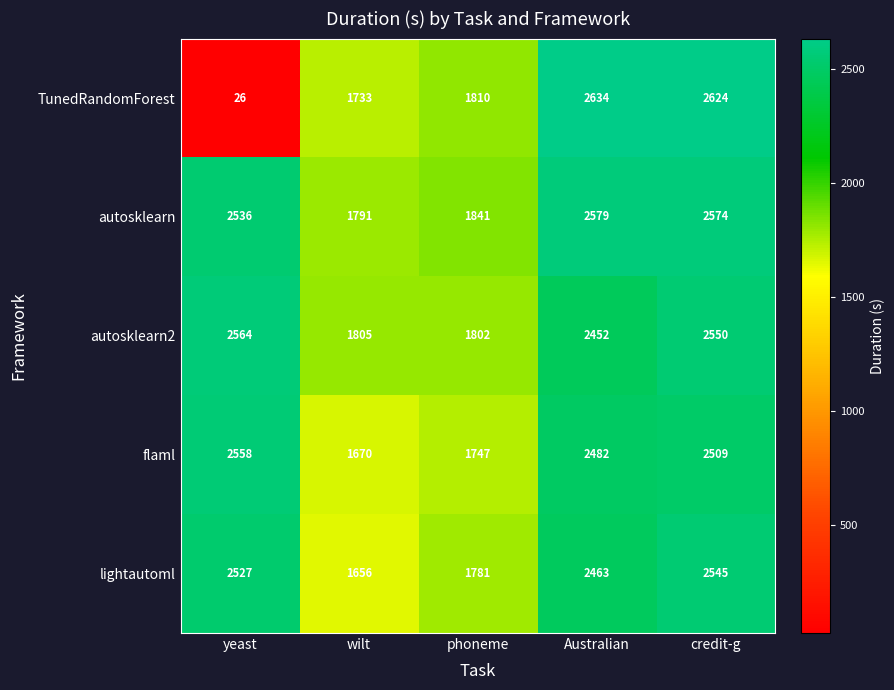

Reading left to right, list all the values displayed in this chart.

TunedRandomForest: 26	1733	1810	2634	2624
autosklearn: 2536	1791	1841	2579	2574
autosklearn2: 2564	1805	1802	2452	2550
flaml: 2558	1670	1747	2482	2509
lightautoml: 2527	1656	1781	2463	2545